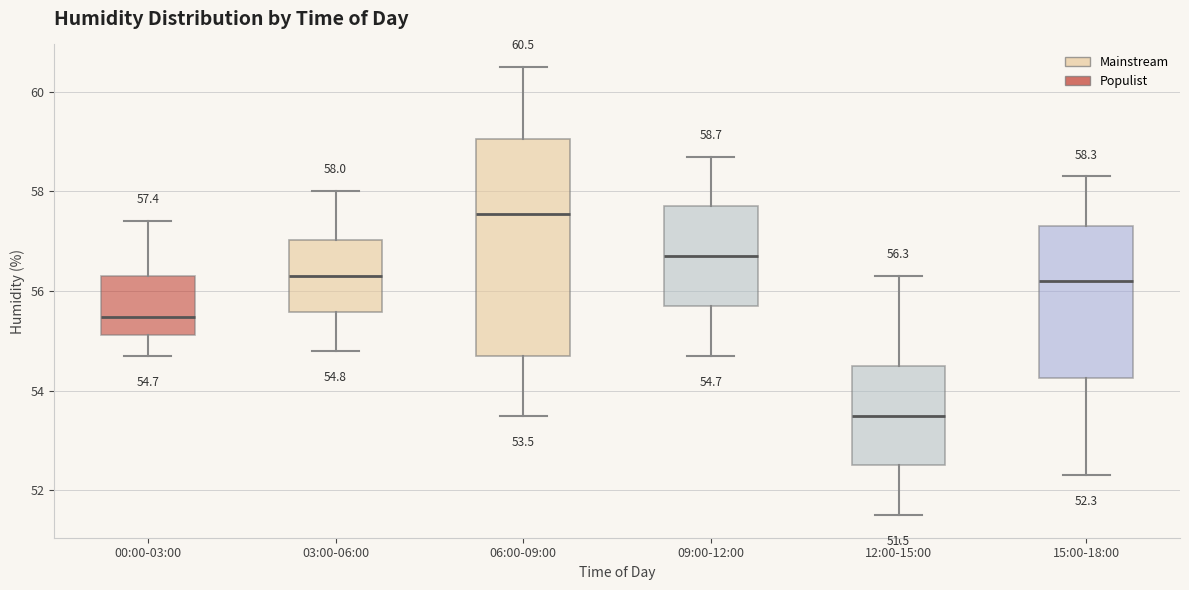

Which box has the lowest median line?

12:00-15:00